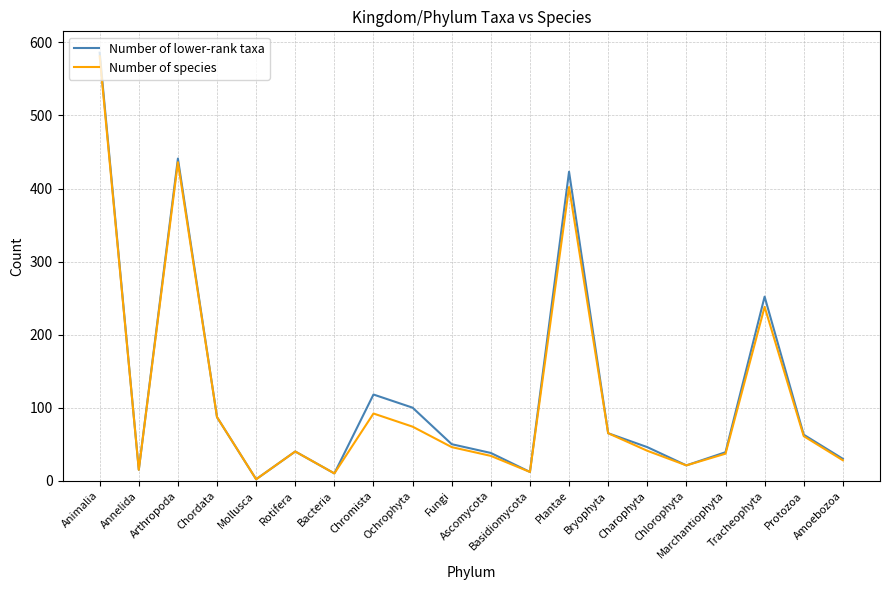

Which series has the largest range (max minus min)?

Number of lower-rank taxa